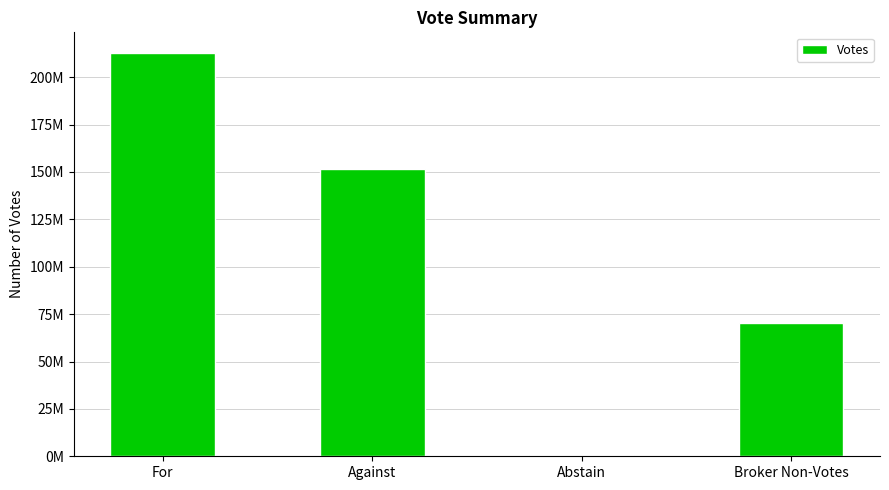

What is the greatest value displayed?

213012533